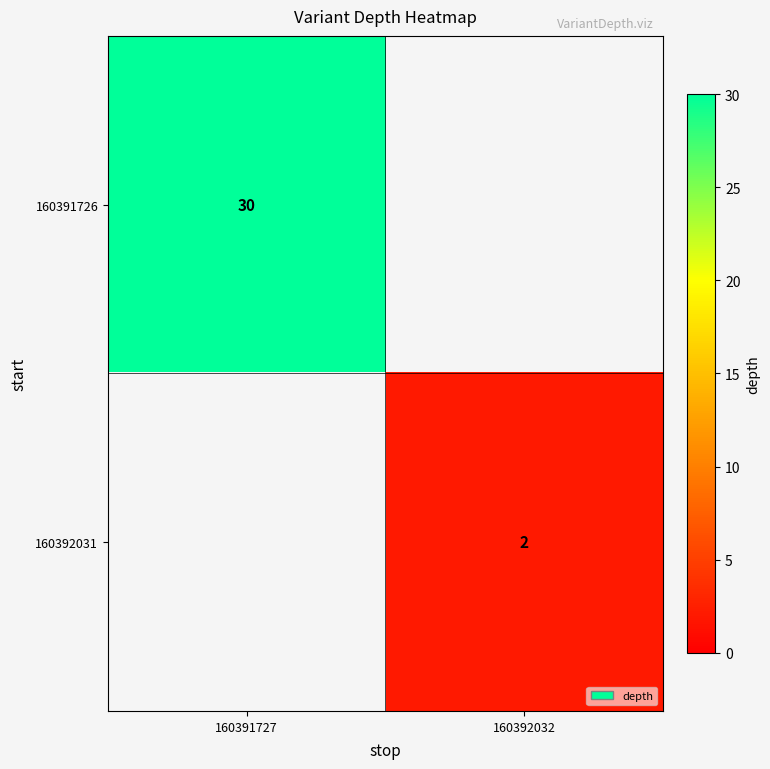

The value of 160392031 at 160392032 is 1. True or false?

False